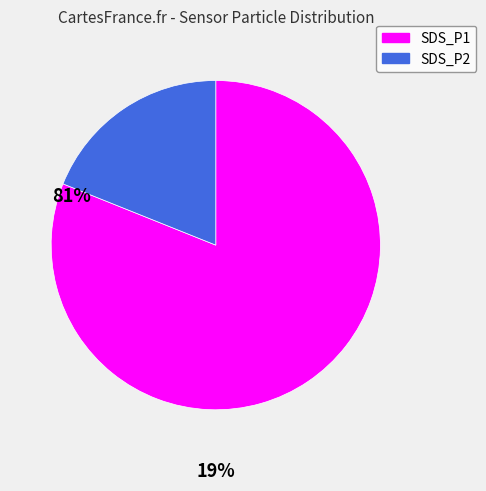

Combined, do SDS_P1 and SDS_P2 account for over 50%?

Yes